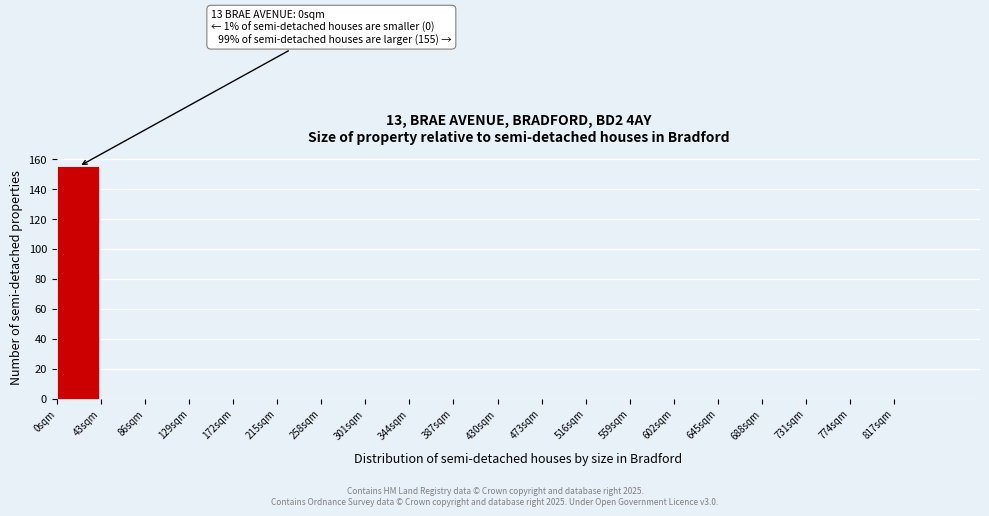

Over which range of the x-axis is the bar tallest?

0 to 43